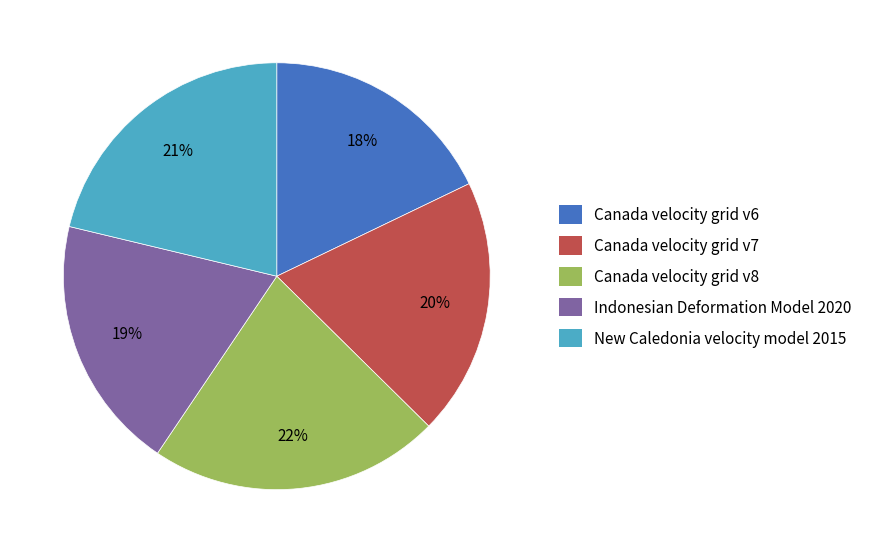

To the nearest percent, what is the difference between the largest and smallest slice percentages?

4%